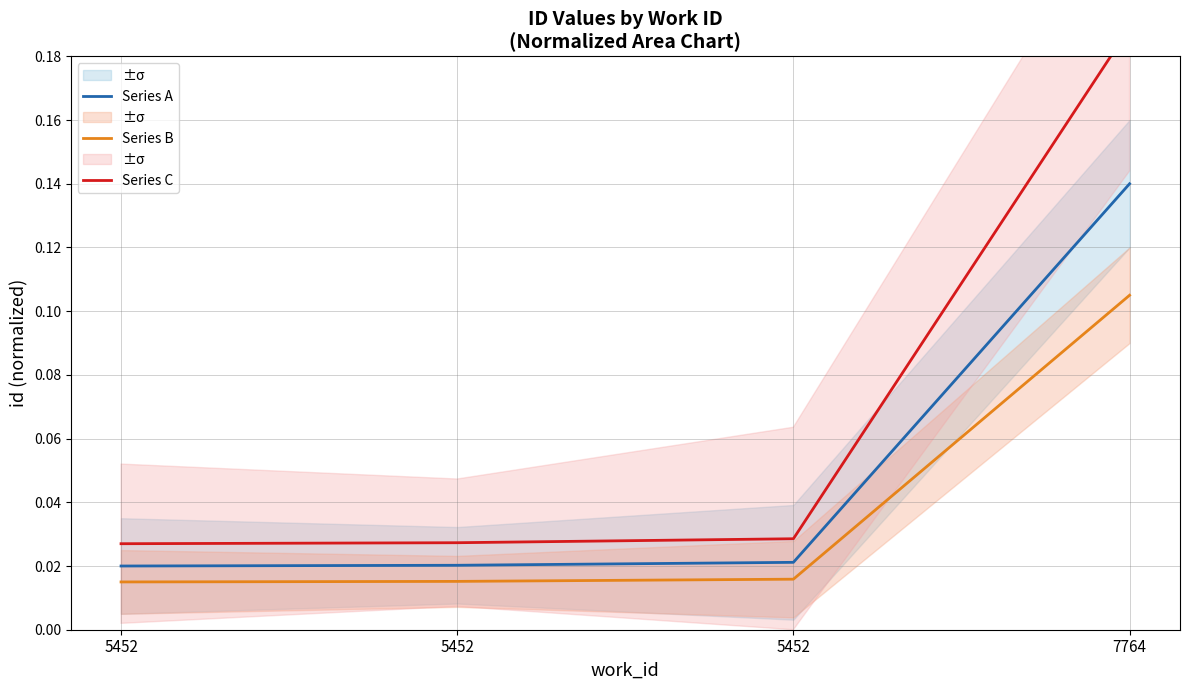

What is the approximate value of Series B at 7764?

0.1